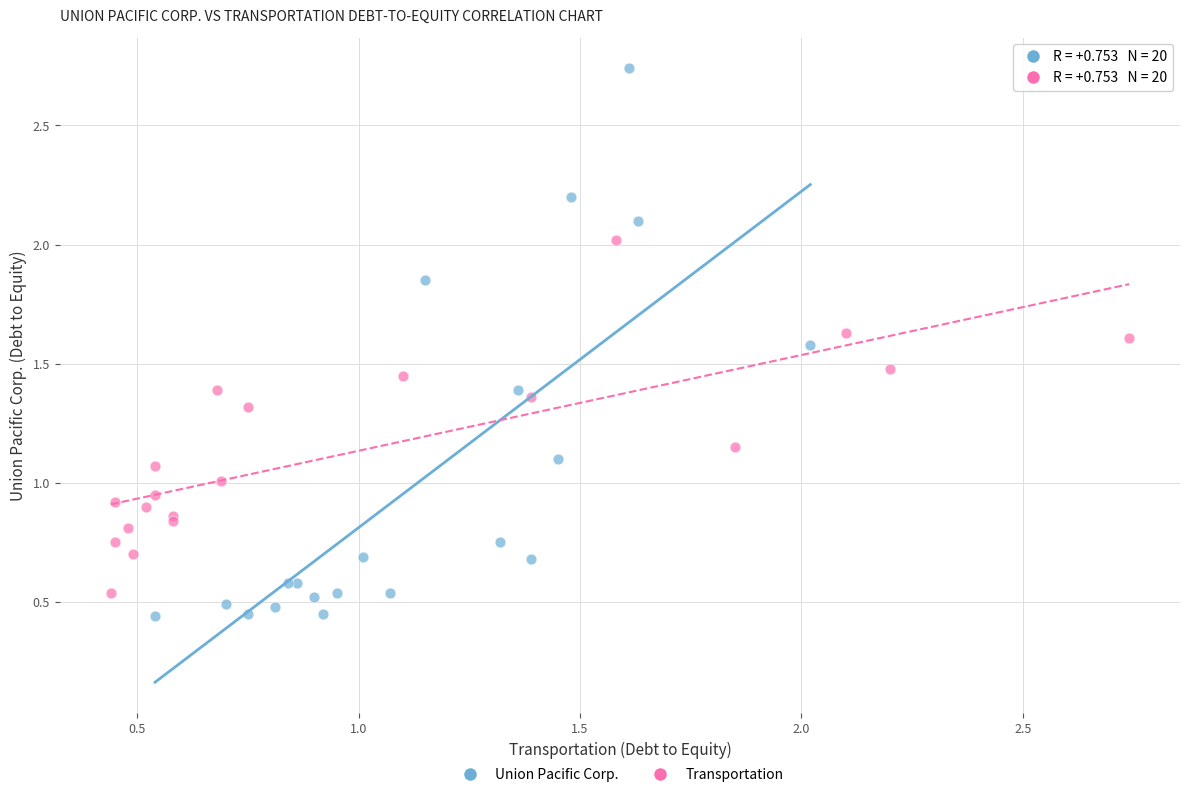

Which series has the largest Y range (max minus min)?

Union Pacific Corp.